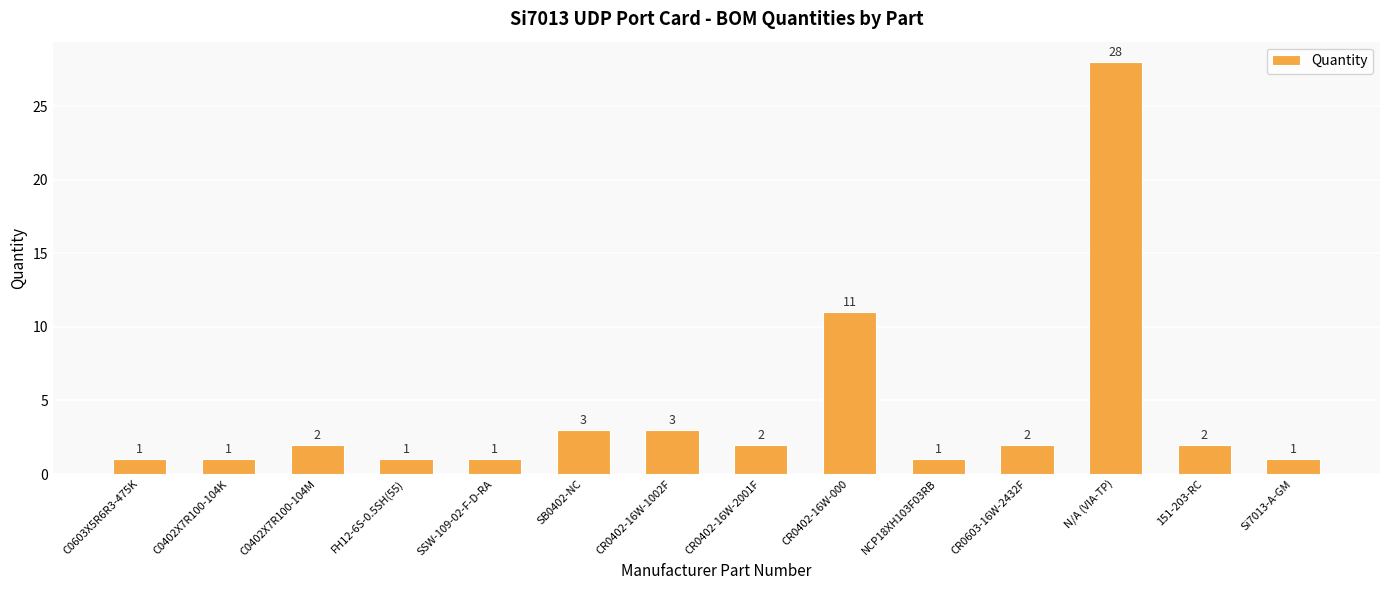

What is the average value?

4